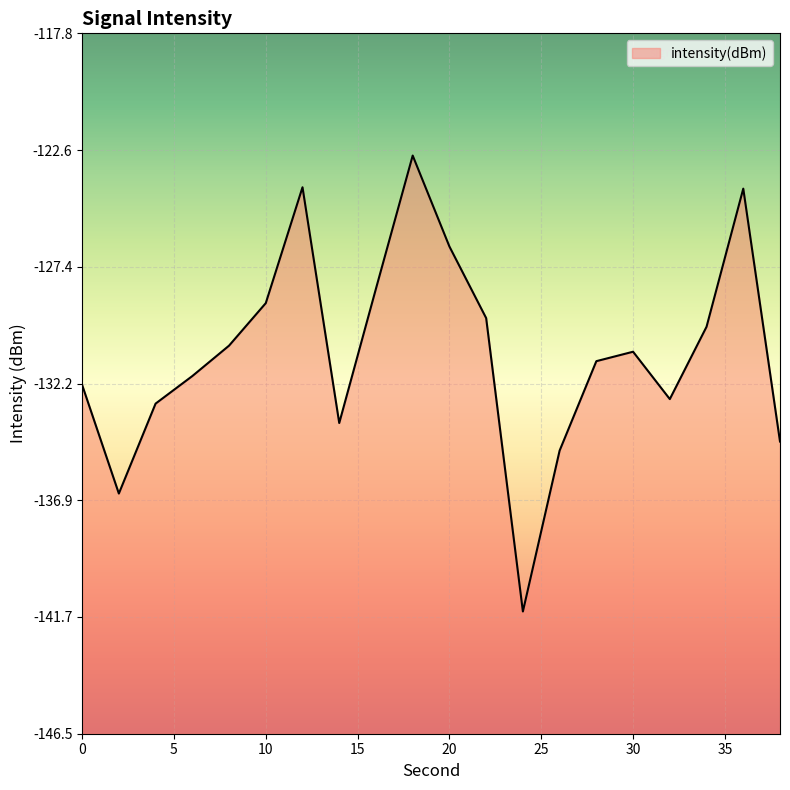

How many data points are less than -130?

12